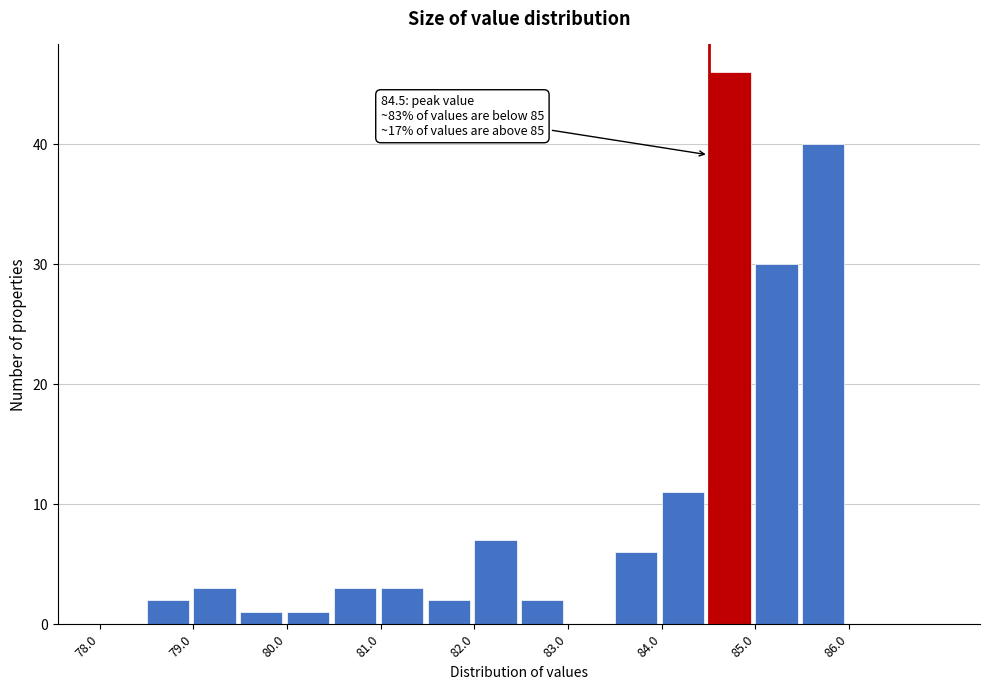

Which range on the x-axis has the tallest bar?

84.5 to 85.0